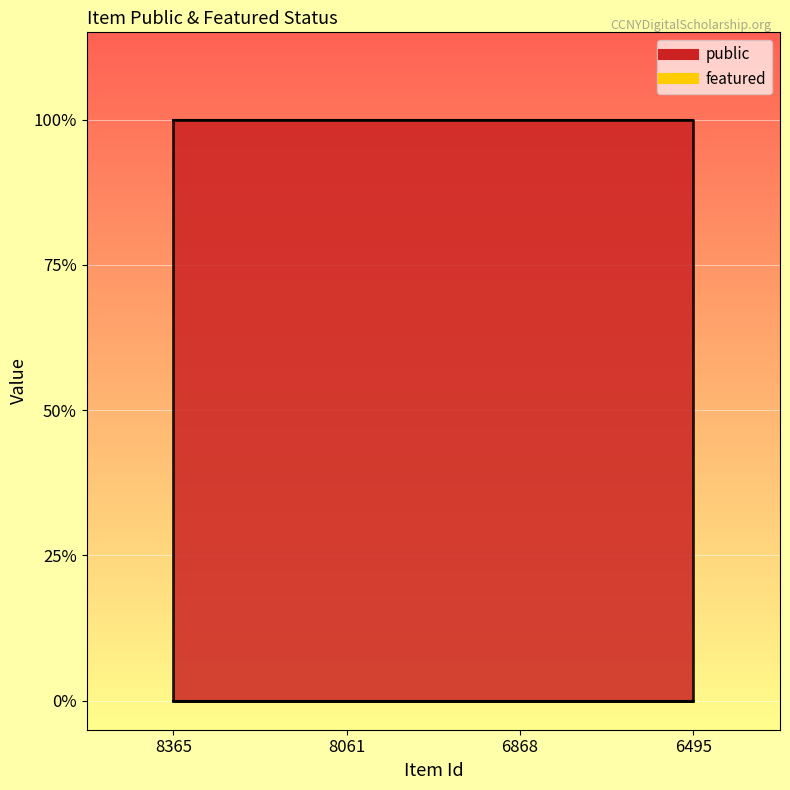

Reading left to right, transcribe all the data shown in this chart.

public: 8365=1	8061=1	6868=1	6495=1
featured: 8365=0	8061=0	6868=0	6495=0